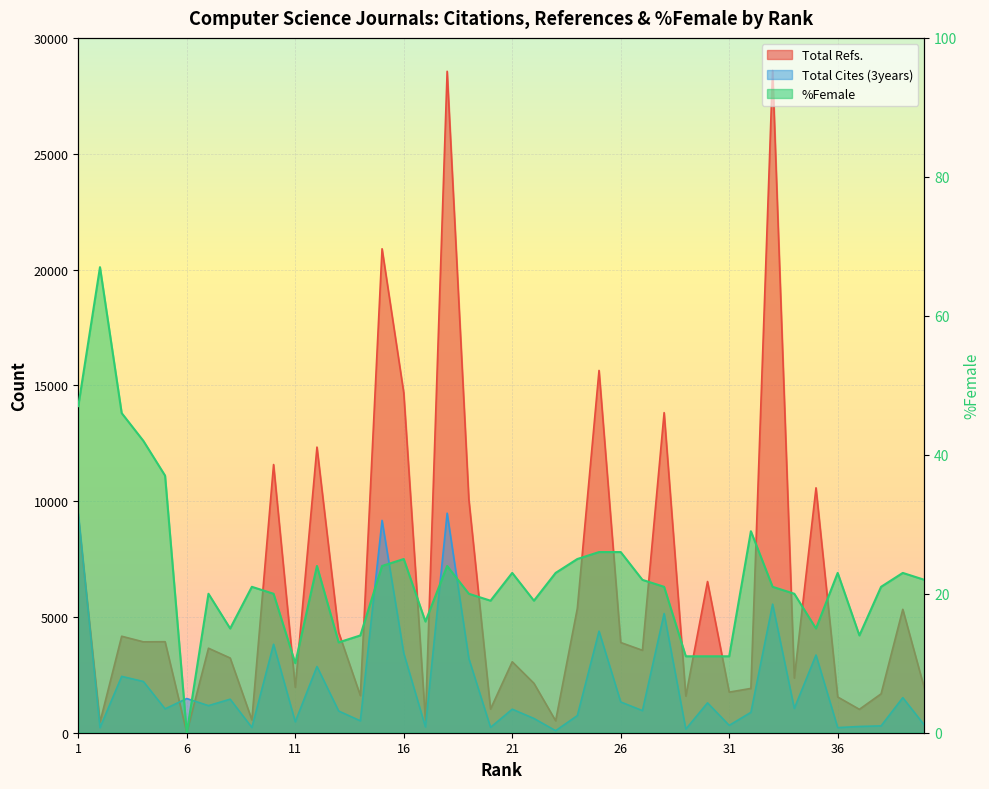

What is the sum of the Total Cites (3years) values at 13 and 23?

1026